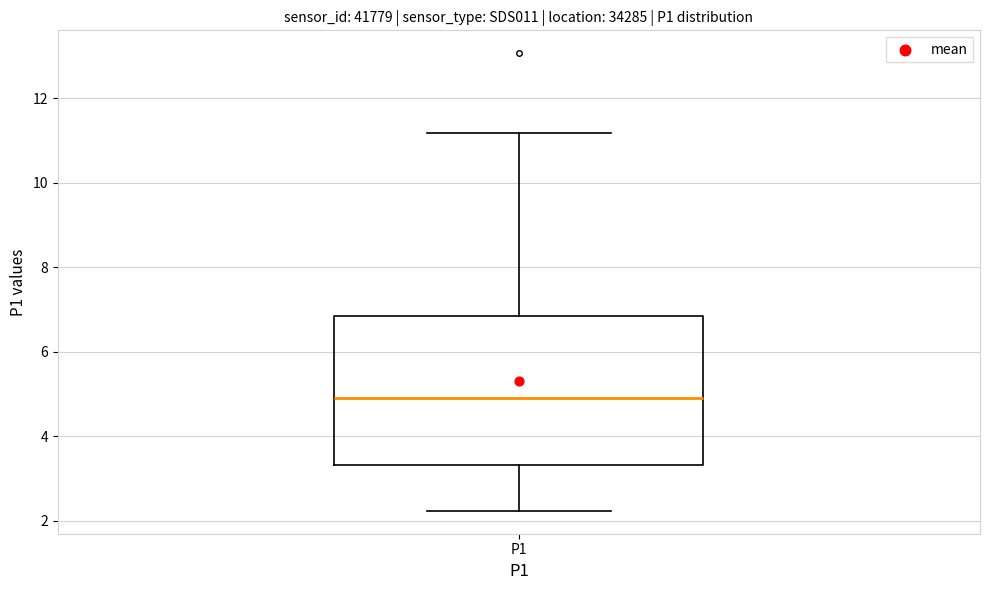

Where does the median line of the box for P1 sit on the y-axis? The values are not printed on the chart, so give them approximately, as read against the axis.

5.0